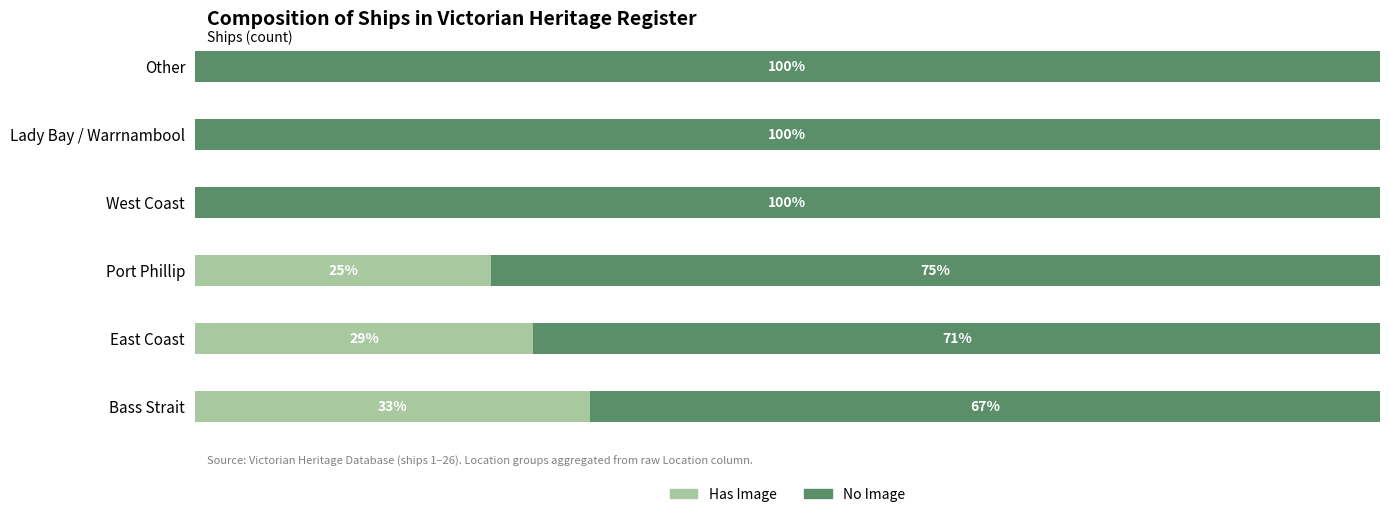

At which label is Has Image closest to 16?

Port Phillip